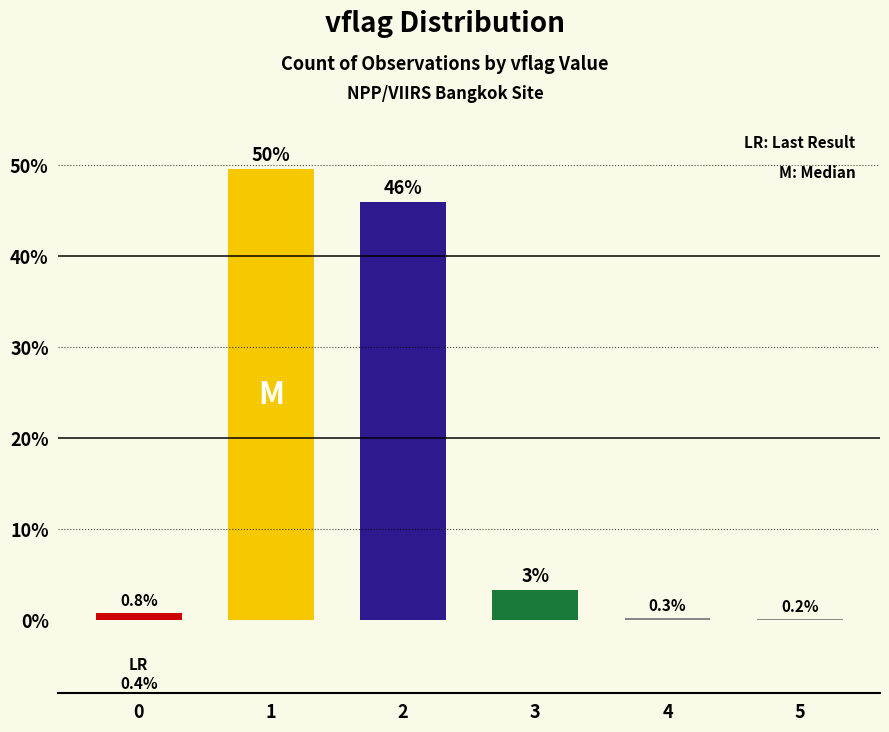

Reading left to right, what are all the values shown in this chart?

0.8	49.5	45.9	3.3	0.3	0.2